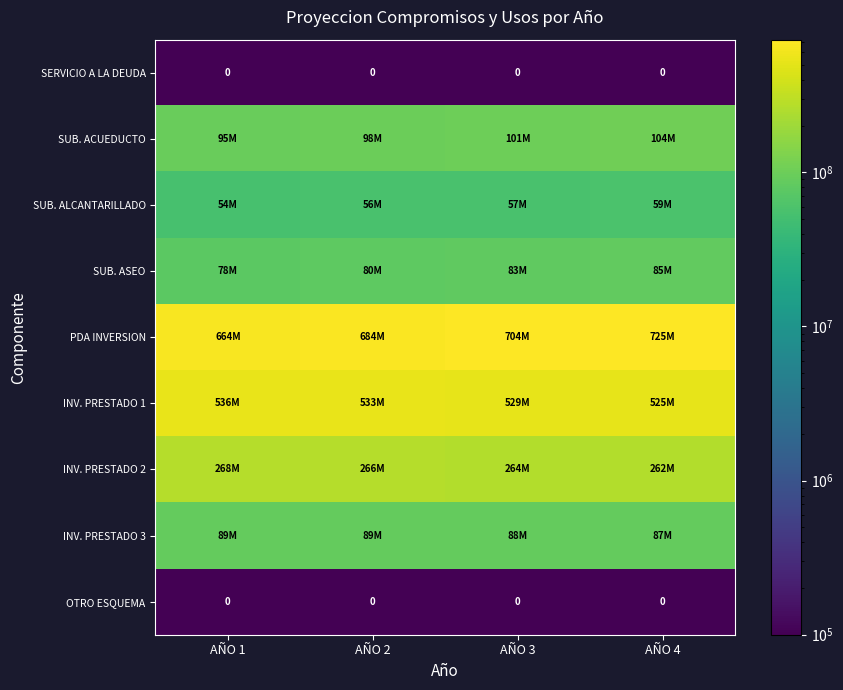

Is it true that SERVICIO A LA DEUDA equals 0 at AÑO 2?

True